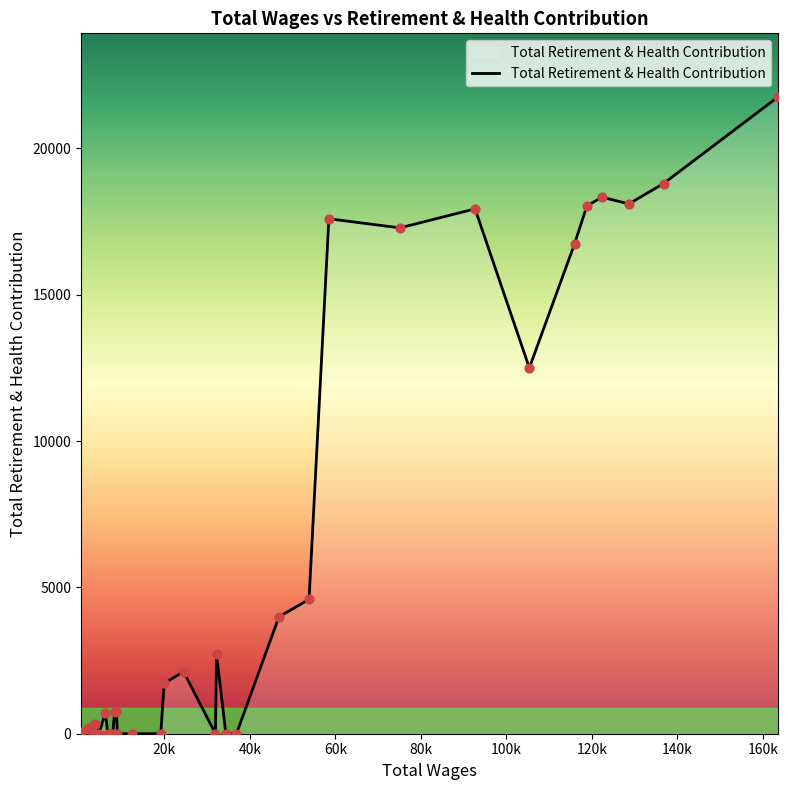

What is the difference between the maximum and minimum values?

21757